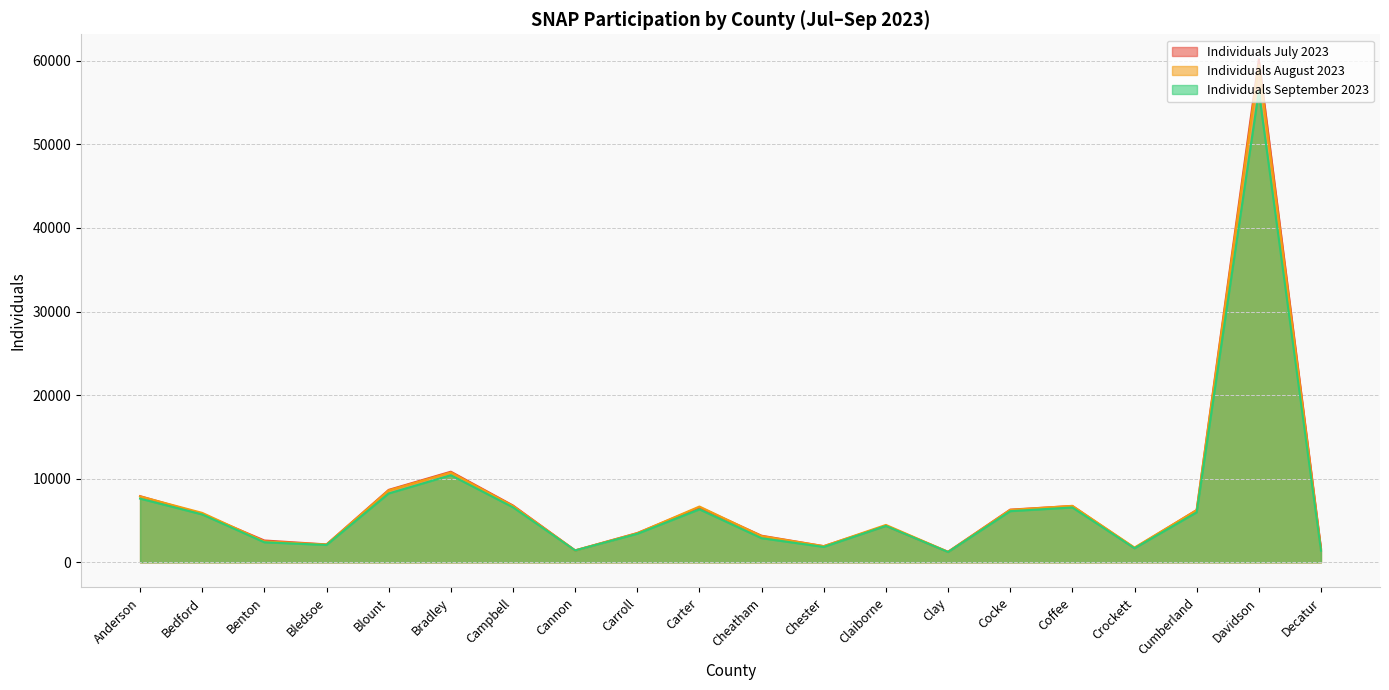

Does the chart have visible grid lines?

Yes